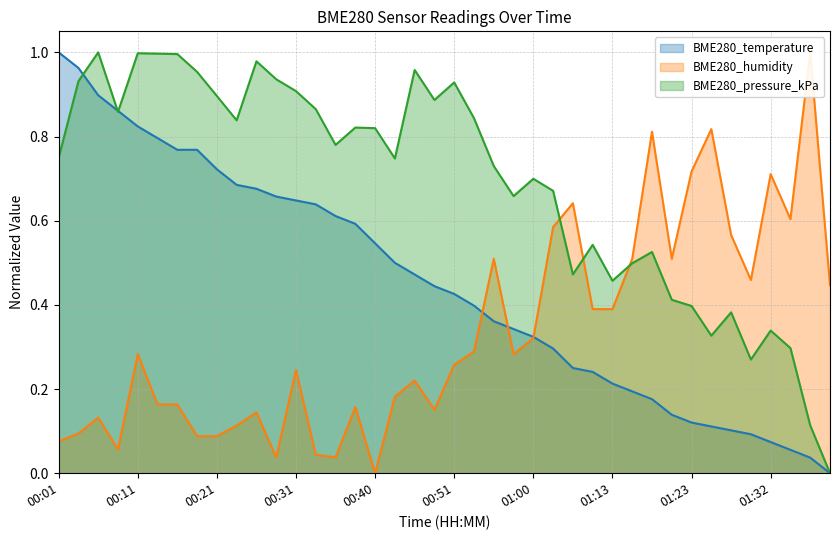

Between which two adjacent categories do BME280_temperature and BME280_humidity first intersect?

00:53 and 00:55